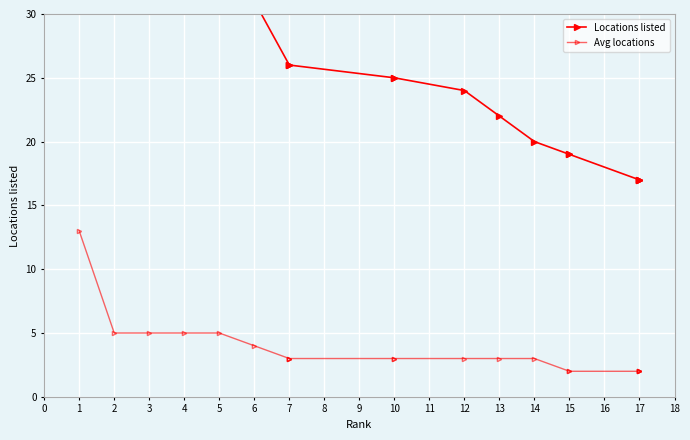

True or false: Locations listed has a value of 42 at 10.

False